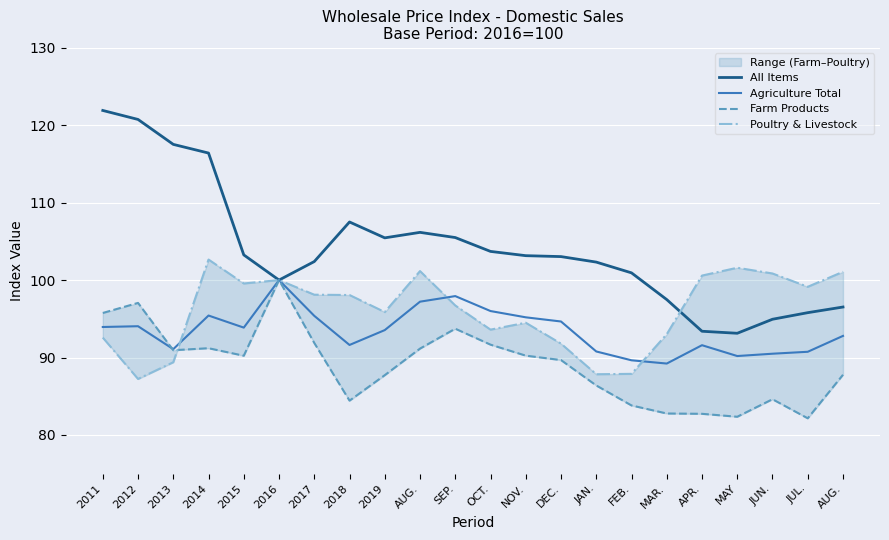

Reading left to right, list all the values displayed in this chart.

All Items: 2011=121.9	2012=120.7	2013=117.5	2014=116.4	2015=103.2	2016=100.0	2017=102.4	2018=107.5	2019=105.5	AUG.=106.2	SEP.=105.5	OCT.=103.7	NOV.=103.2	DEC.=103.0	JAN.=102.3	FEB.=100.9	MAR.=97.5	APR.=93.4	MAY=93.1	JUN.=94.9	JUL.=95.8	AUG.=96.5
Agriculture Total: 2011=93.9	2012=94.0	2013=91.1	2014=95.4	2015=93.9	2016=100.0	2017=95.4	2018=91.6	2019=93.5	AUG.=97.2	SEP.=97.9	OCT.=96.0	NOV.=95.2	DEC.=94.7	JAN.=90.8	FEB.=89.6	MAR.=89.2	APR.=91.6	MAY=90.2	JUN.=90.5	JUL.=90.7	AUG.=92.8
Farm Products: 2011=95.8	2012=97.0	2013=90.9	2014=91.2	2015=90.2	2016=100.0	2017=91.9	2018=84.4	2019=87.7	AUG.=91.2	SEP.=93.7	OCT.=91.7	NOV.=90.2	DEC.=89.7	JAN.=86.4	FEB.=83.8	MAR.=82.8	APR.=82.7	MAY=82.3	JUN.=84.6	JUL.=82.2	AUG.=87.8
Poultry & Livestock: 2011=92.6	2012=87.2	2013=89.4	2014=102.7	2015=99.6	2016=100.0	2017=98.1	2018=98.1	2019=95.9	AUG.=101.2	SEP.=96.7	OCT.=93.6	NOV.=94.5	DEC.=91.8	JAN.=87.8	FEB.=87.9	MAR.=93.0	APR.=100.6	MAY=101.6	JUN.=100.8	JUL.=99.1	AUG.=101.1